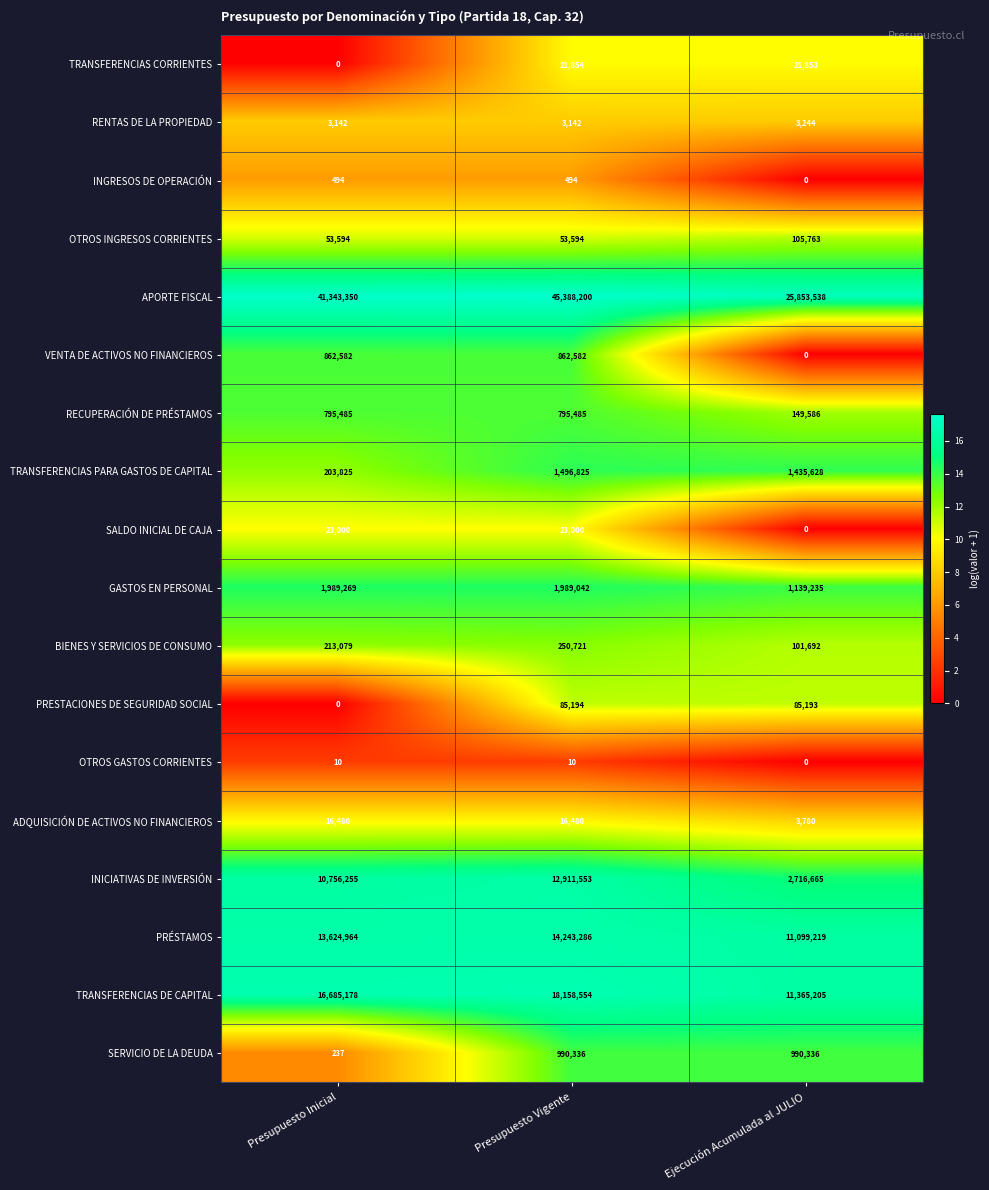

Which series has the largest range (max minus min)?

APORTE FISCAL